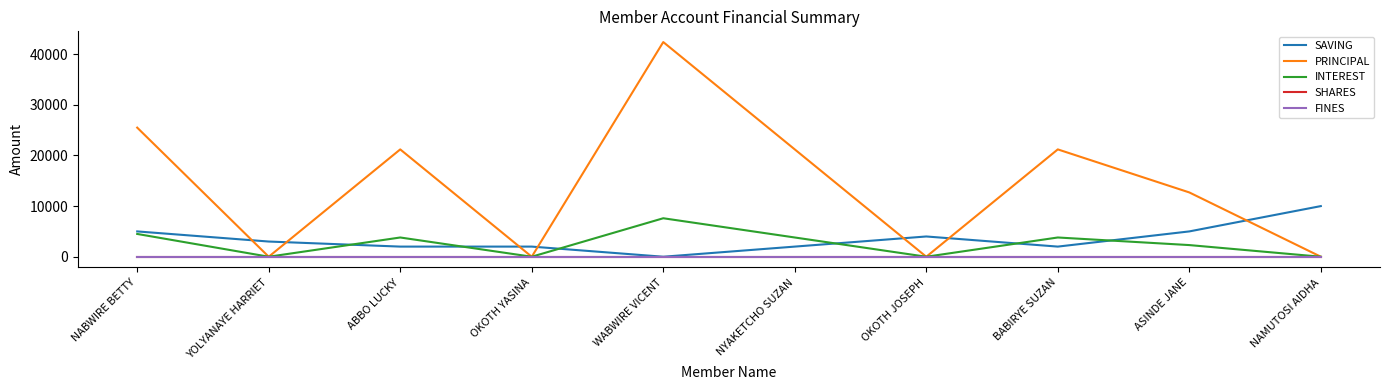

Does the chart have visible grid lines?

No